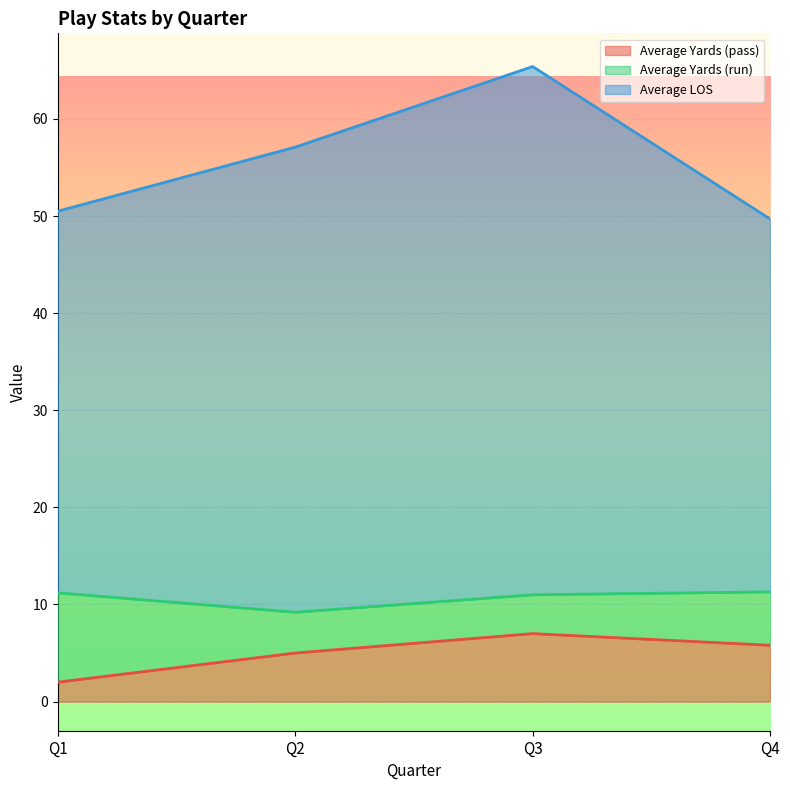

What is the total value across all series at Q1?

50.5